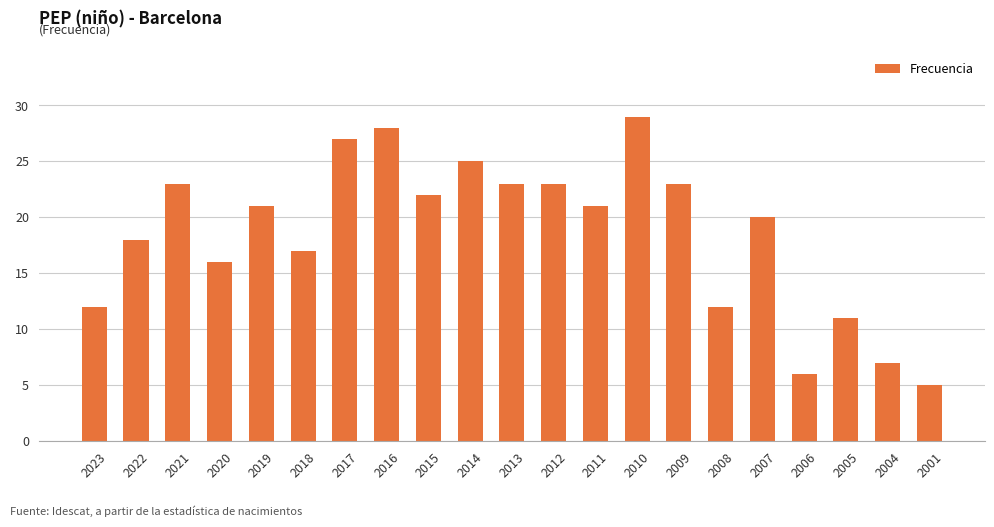

What is the average value?

19